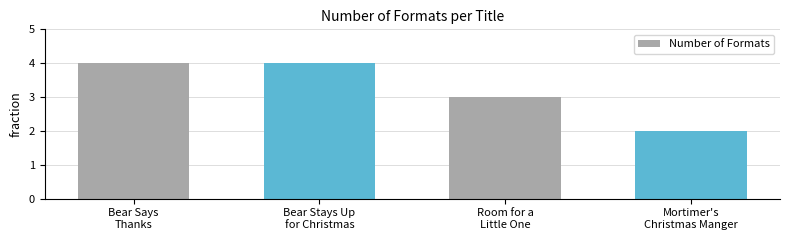

Reading left to right, extract all data points from this chart.

4	4	3	2